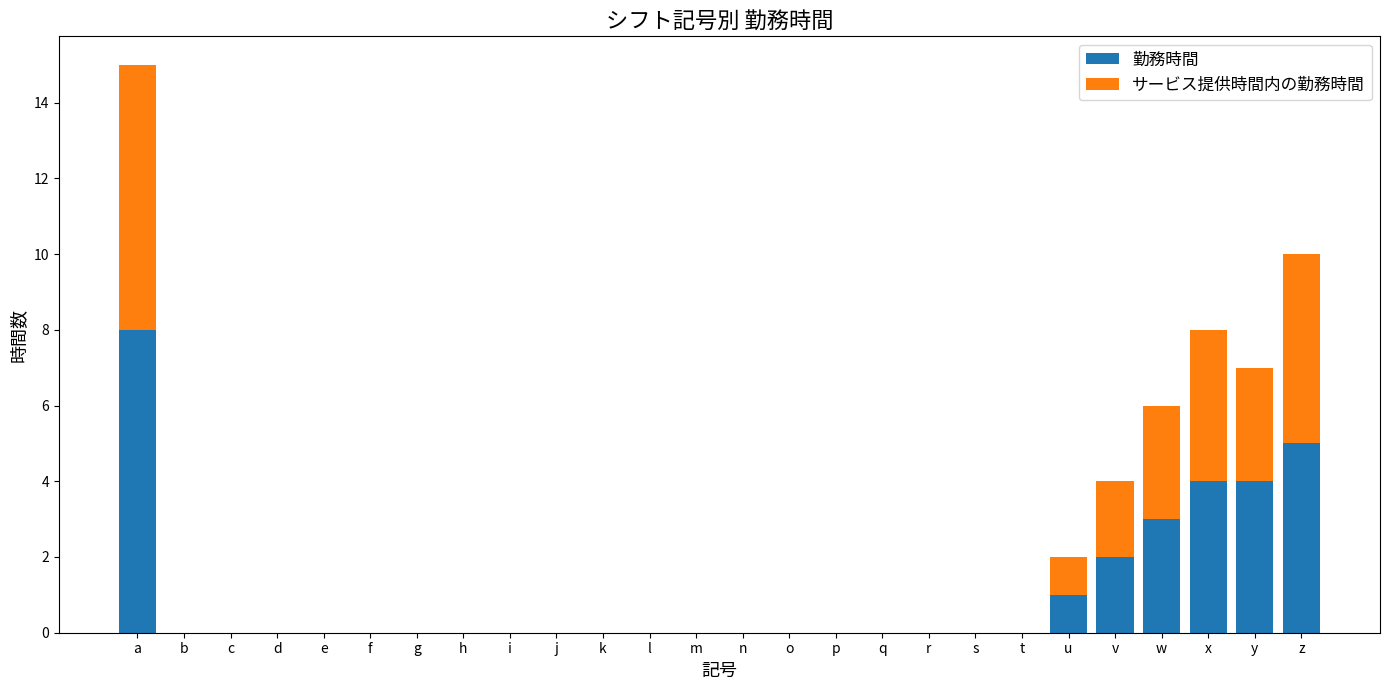

At which category is the sum across all series the highest?

a